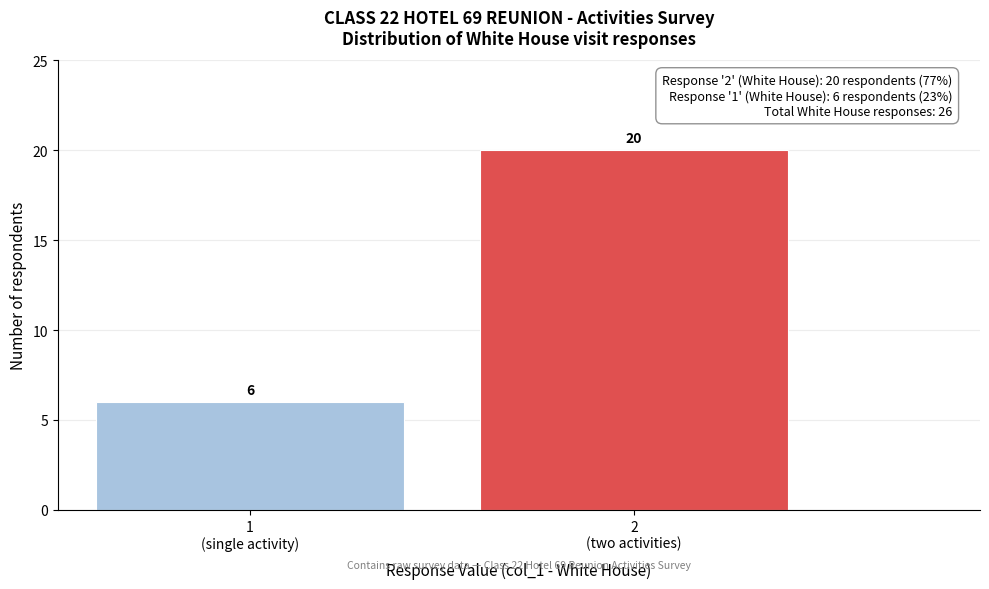

Reading right to left, what are all the values shown in this chart?

20	6